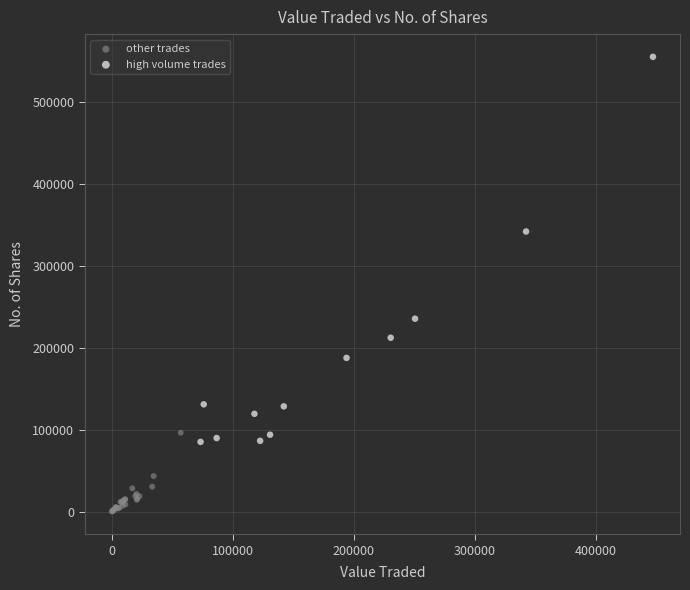

Which series reaches the minimum Y coordinate?

other trades